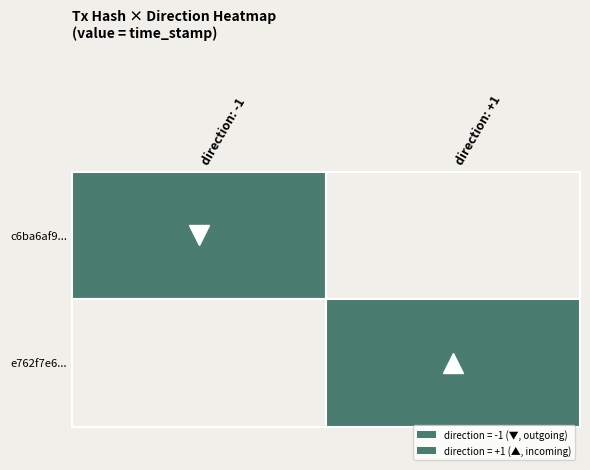

What is the greatest value displayed?

1